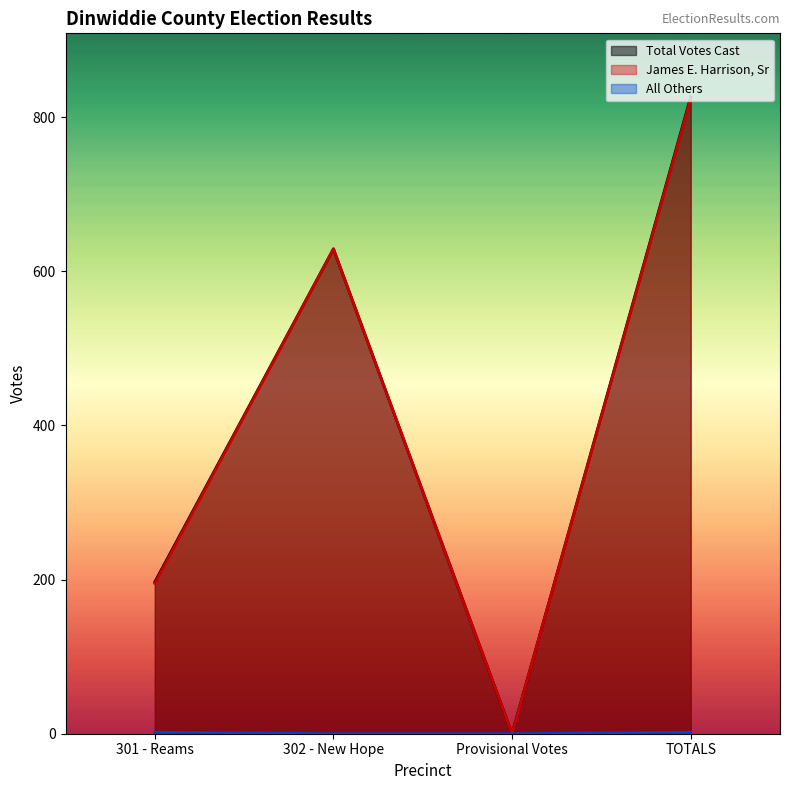

The value of James E. Harrison, Sr at 301 - Reams is 195. True or false?

True